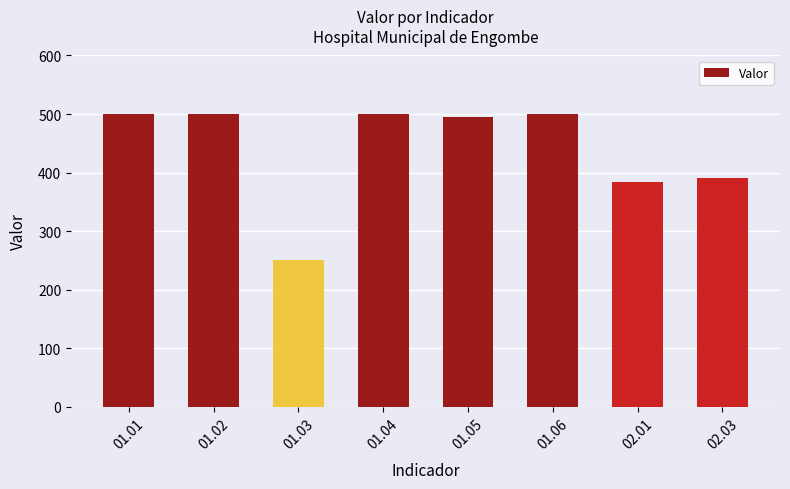

Where is the data nearest to the value 375?

02.01